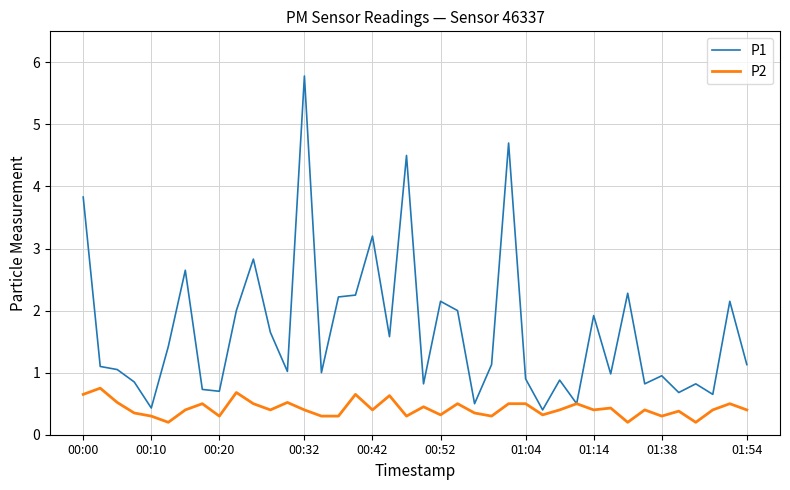

Which series has the widest spread of values?

P1